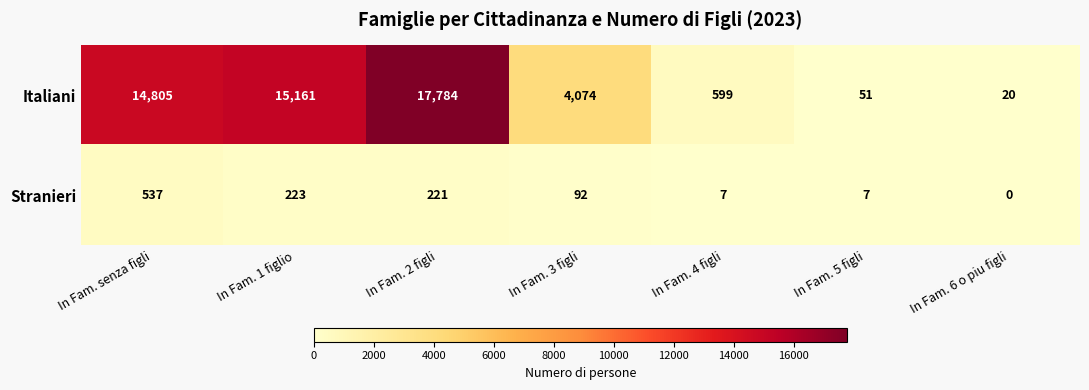

What is the difference between the maximum and second lowest values in the Italiani series?

17733